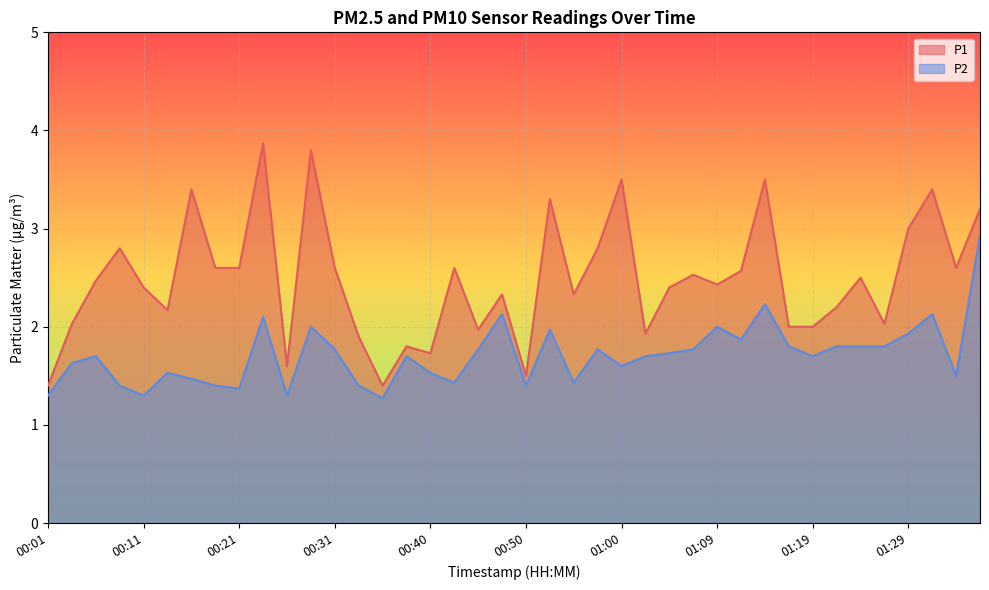

Where is the first local minimum for P1?

00:14